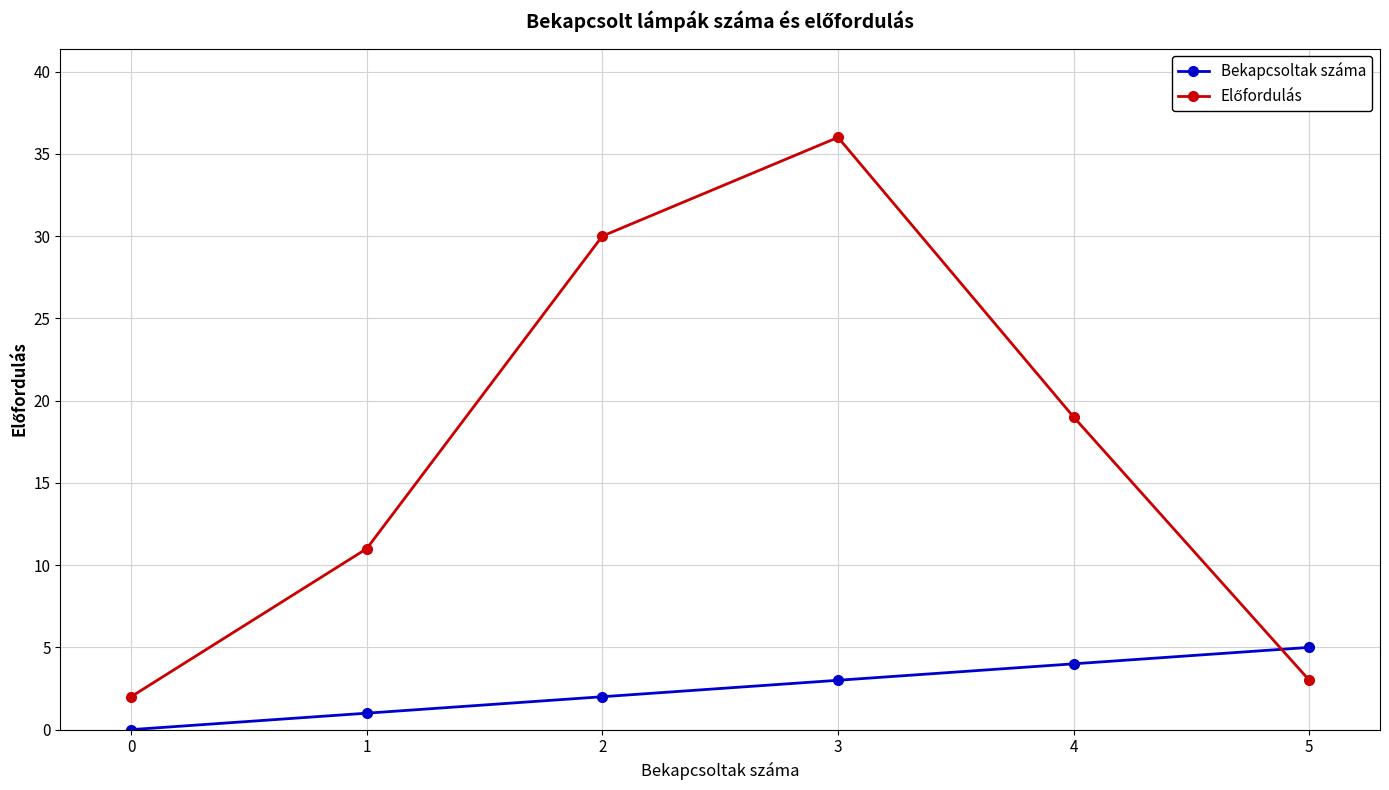

Which label corresponds to the largest value in the chart?

3